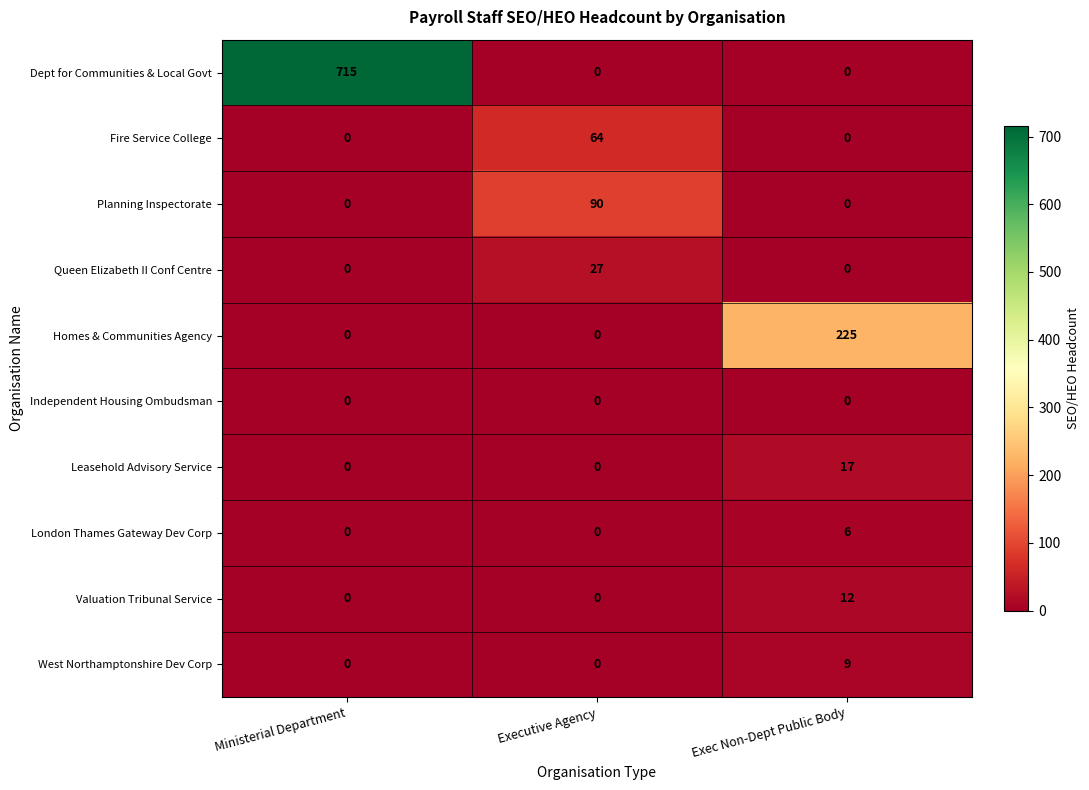

Reading left to right, what are all the values shown in this chart?

Dept for Communities & Local Govt: 715	0	0
Fire Service College: 0	64	0
Planning Inspectorate: 0	90	0
Queen Elizabeth II Conf Centre: 0	27	0
Homes & Communities Agency: 0	0	225
Independent Housing Ombudsman: 0	0	0
Leasehold Advisory Service: 0	0	17
London Thames Gateway Dev Corp: 0	0	6
Valuation Tribunal Service: 0	0	12
West Northamptonshire Dev Corp: 0	0	9